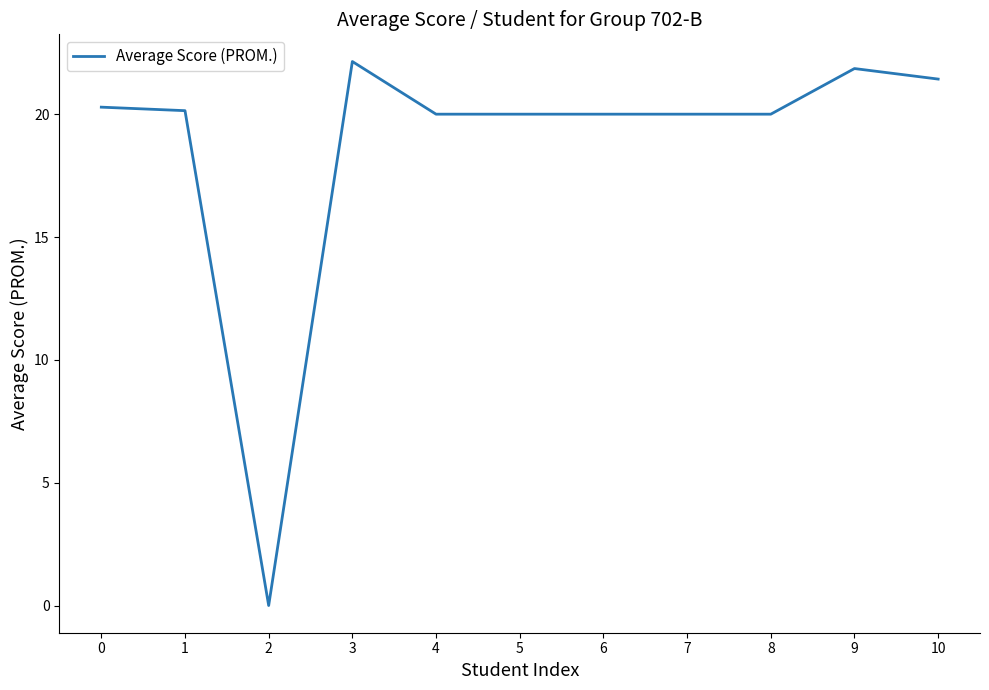

The value at 3 is 39.4. True or false?

False